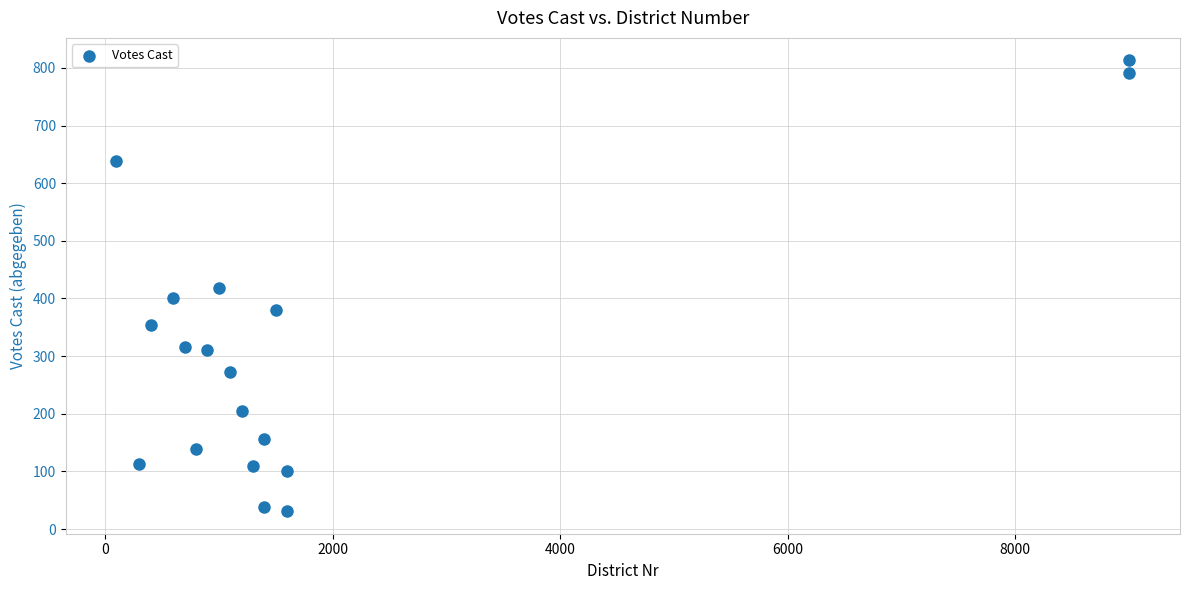

What is the range of Y values (max minus min)?

782